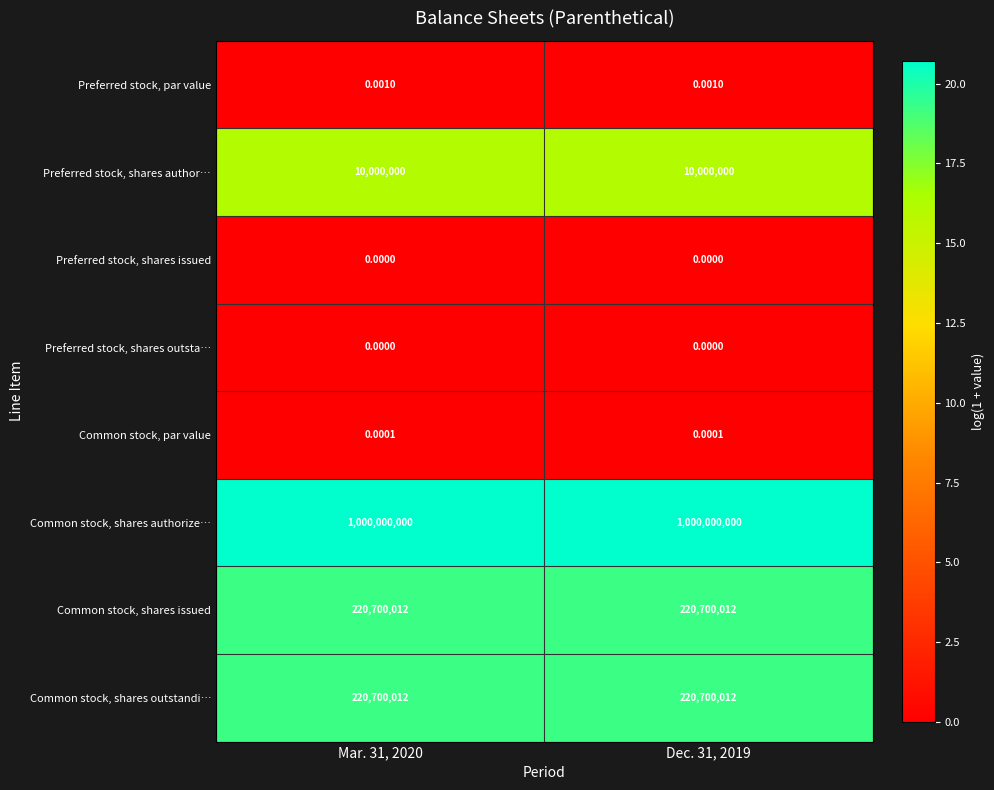

At how many categories does at least one series exceed 1?

2